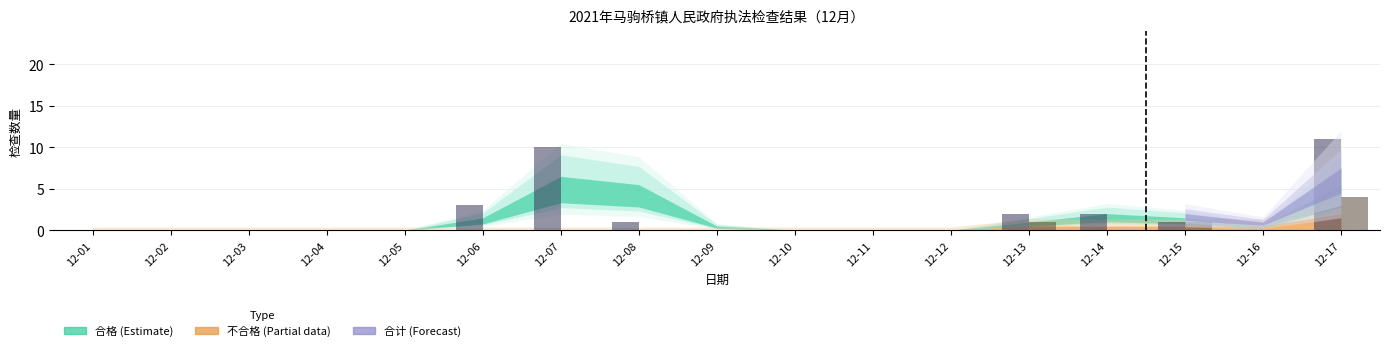

Are the bars grouped side by side (vs. stacked)?

Yes